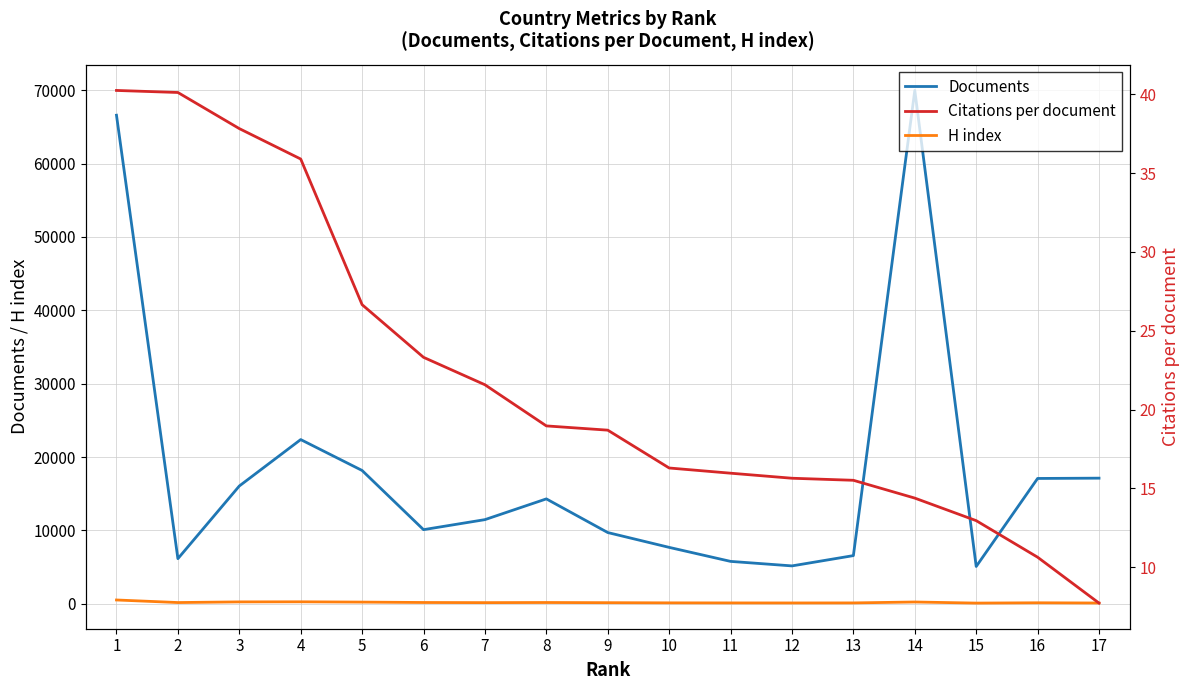

True or false: Documents and H index cross at least once.

False